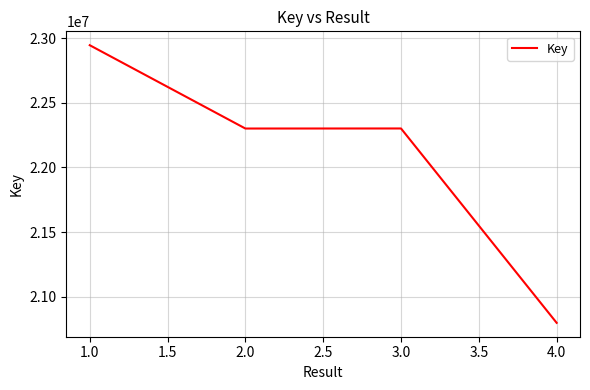

How many data points are above 22301886?

2